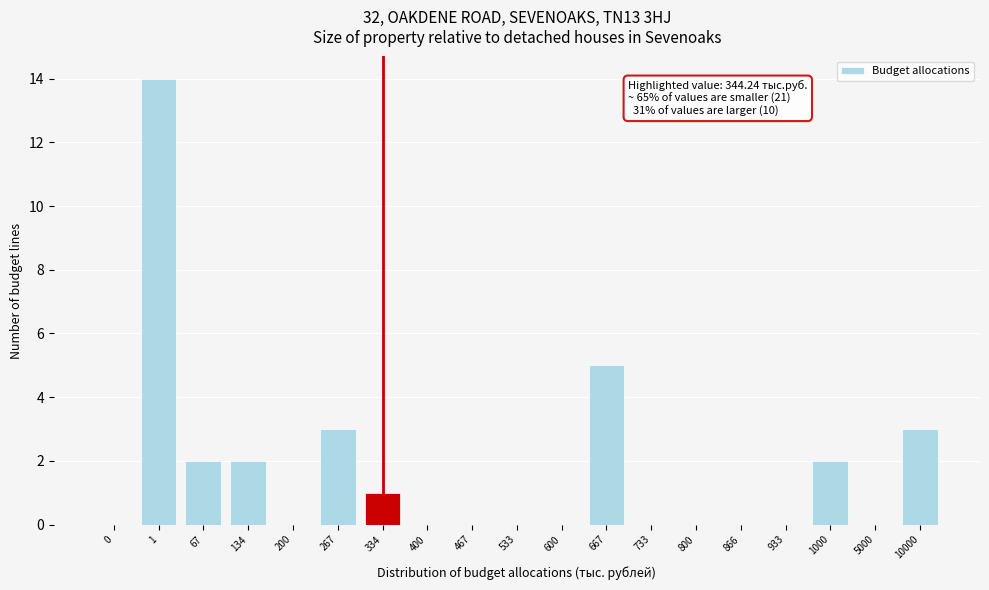

Reading right to left, extract all data points from this chart.

10000=3	5000=0	1000=2	933=0	866=0	800=0	733=0	667=5	600=0	533=0	467=0	400=0	334=1	267=3	200=0	134=2	67=2	1=14	0=0